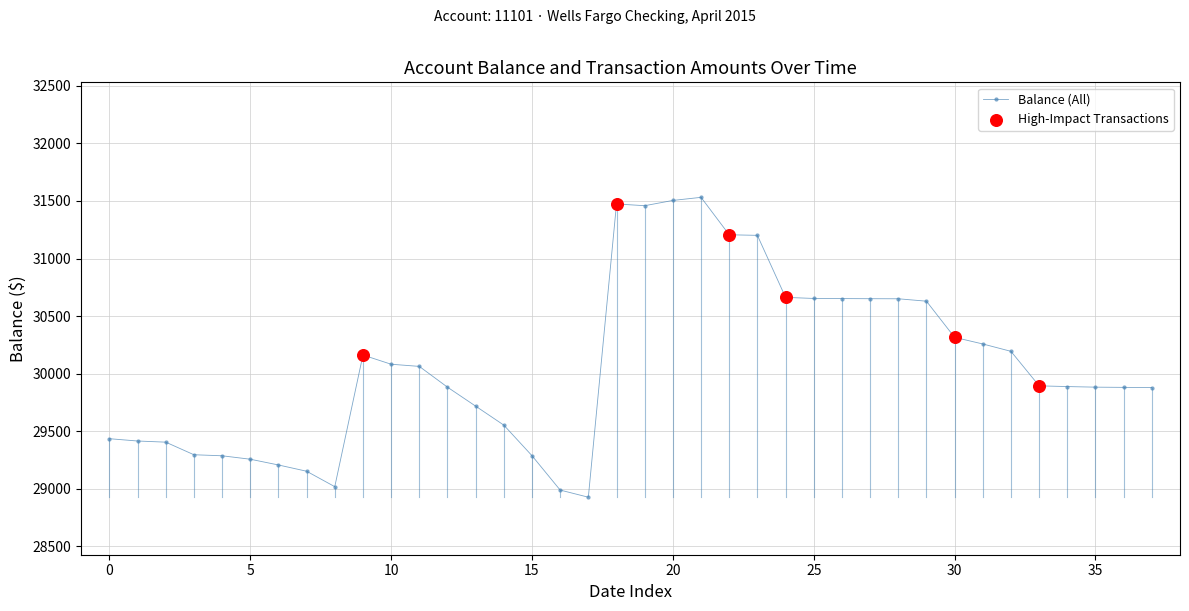

True or false: the data has more than 0 interior local peaks.

True